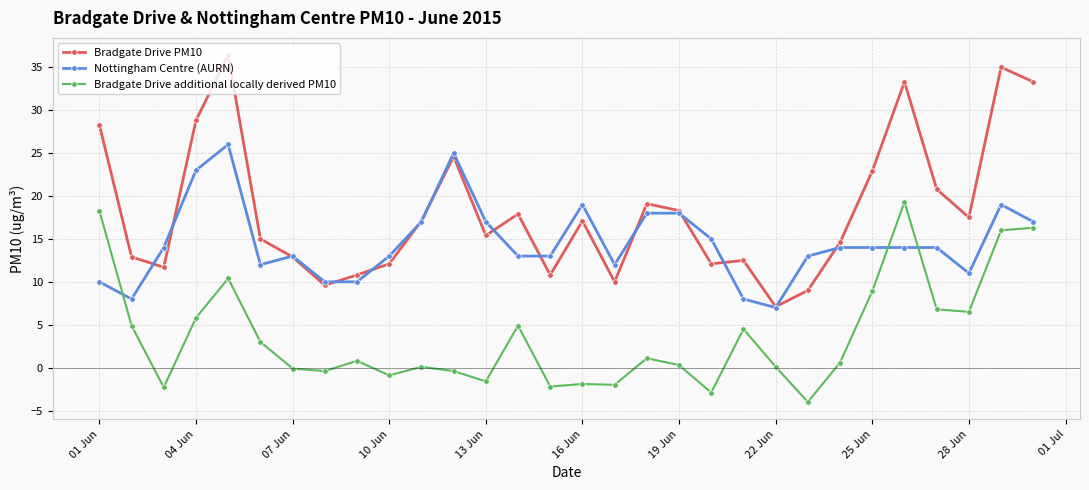

List the series in order of their overall mean, lowest first.

Bradgate Drive additional locally derived PM10, Nottingham Centre (AURN), Bradgate Drive PM10